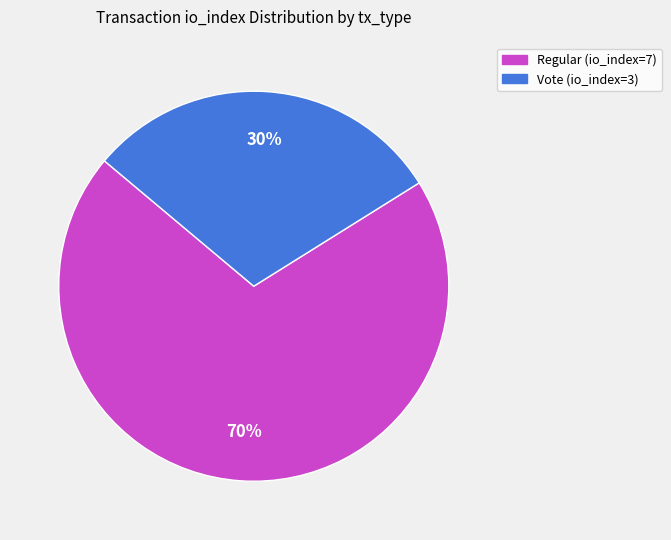

To the nearest percent, what is the difference between the largest and smallest slice percentages?

40%